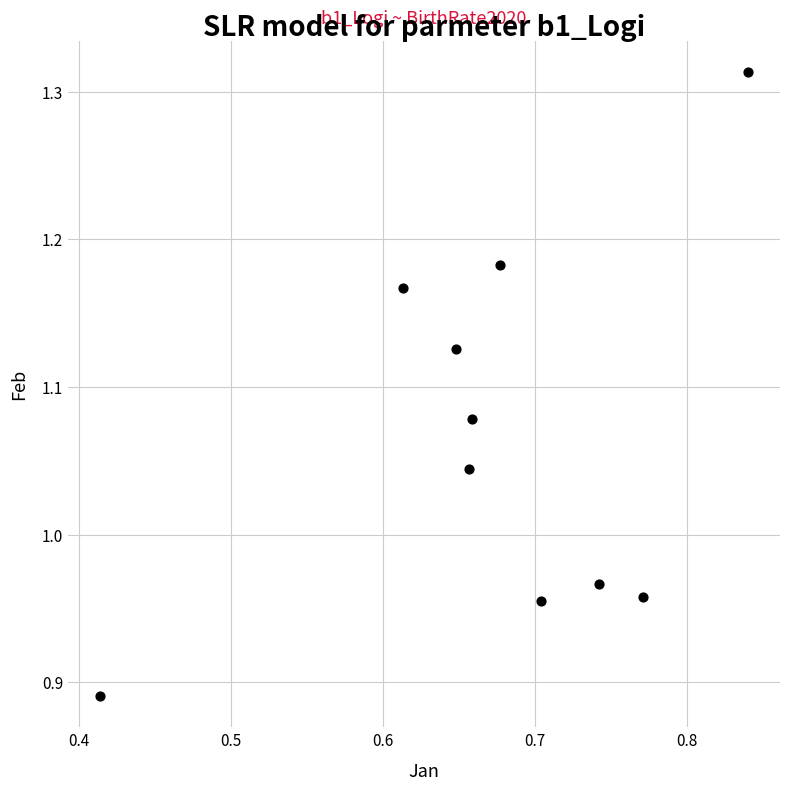

What is the range of Y values (max minus min)?

0.4